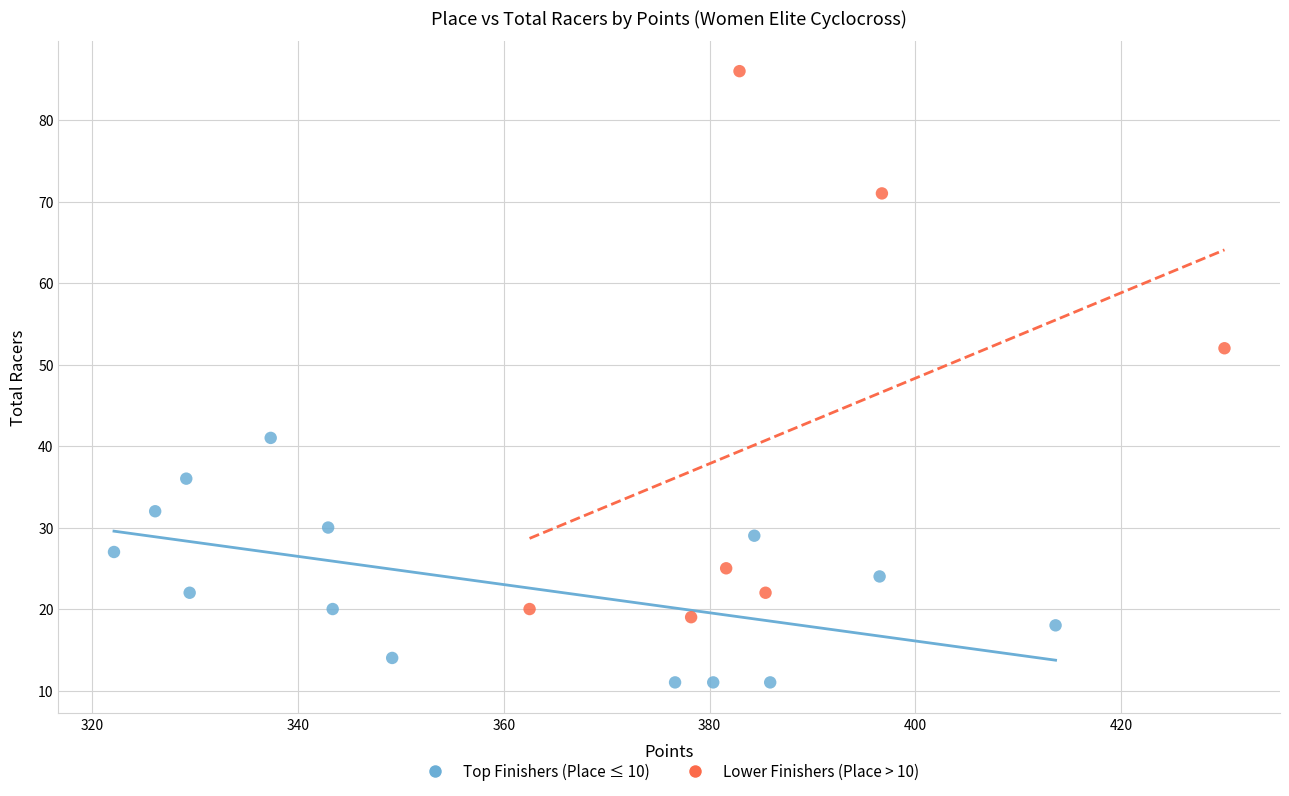

Which series contains the highest Y value?

Lower Finishers (Place > 10)